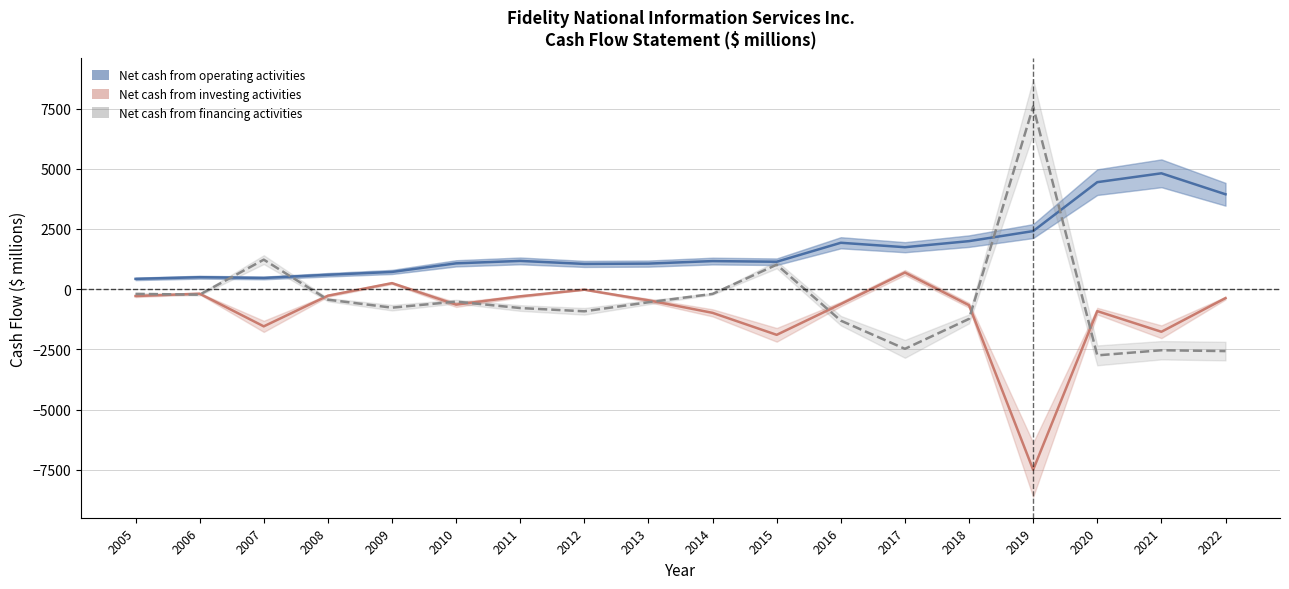

What is the value of the Net cash provided by operating activities point at the 12th from the left?

1925